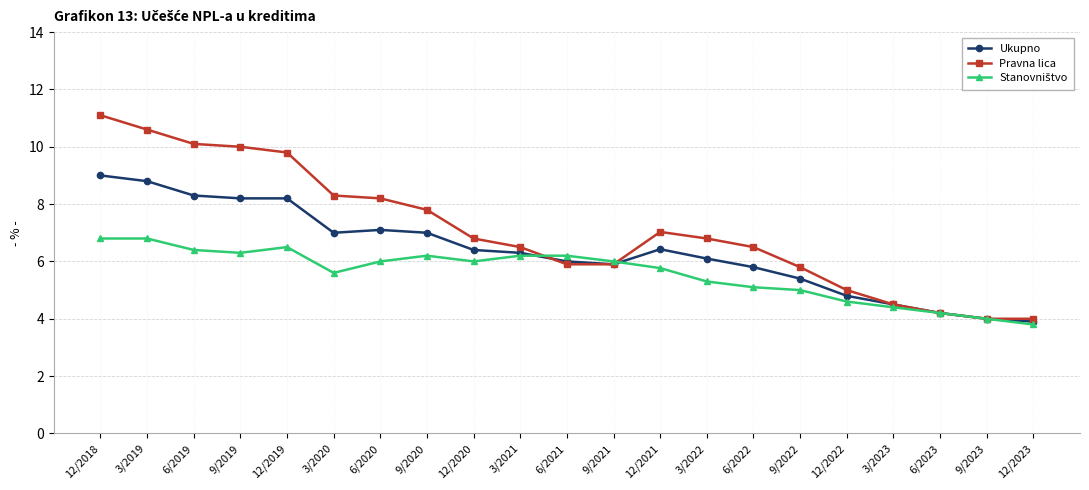

Which series has the largest total across all categories?

Pravna lica